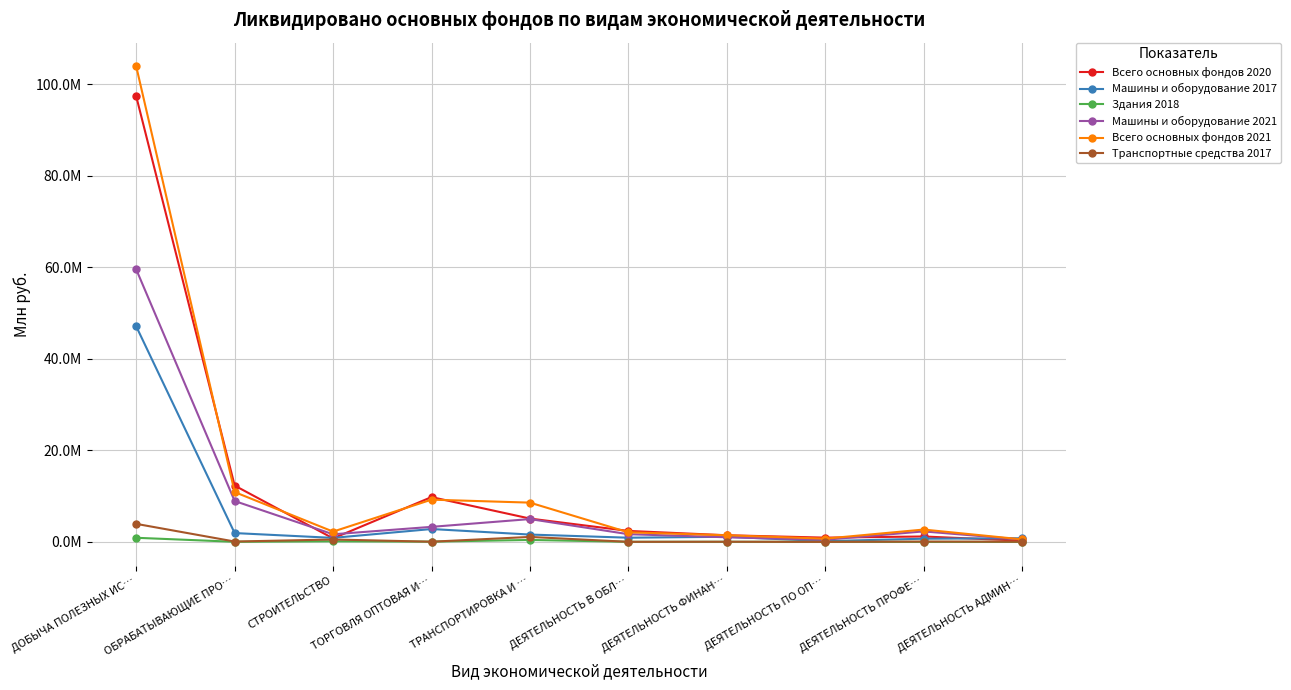

Rank the categories by Транспортные средства 2017 value from highest to lowest.

ДОБЫЧА ПОЛЕЗНЫХ ИС…, ТРАНСПОРТИРОВКА И …, СТРОИТЕЛЬСТВО, ОБРАБАТЫВАЮЩИЕ ПРО…, ДЕЯТЕЛЬНОСТЬ ПРОФЕ…, ДЕЯТЕЛЬНОСТЬ АДМИН…, ТОРГОВЛЯ ОПТОВАЯ И…, ДЕЯТЕЛЬНОСТЬ ФИНАН…, ДЕЯТЕЛЬНОСТЬ В ОБЛ…, ДЕЯТЕЛЬНОСТЬ ПО ОП…